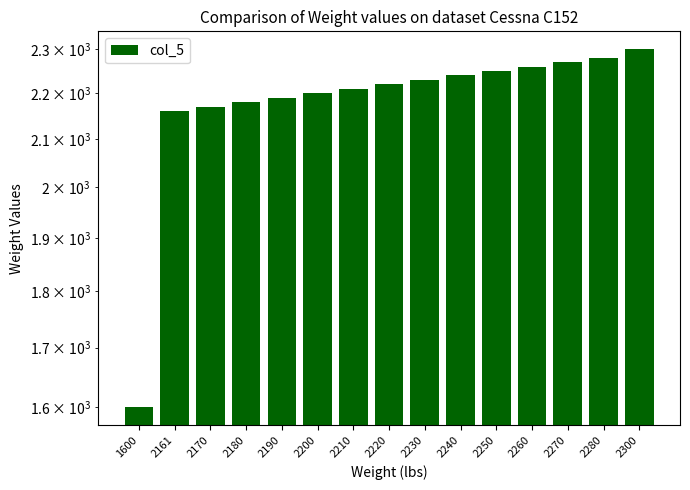

Count the number of values greater than 2220.

7